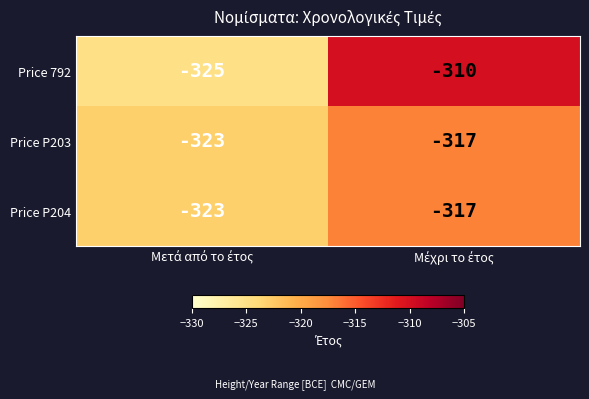

What is the difference between the maximum and minimum values in the Price P203 series?

6